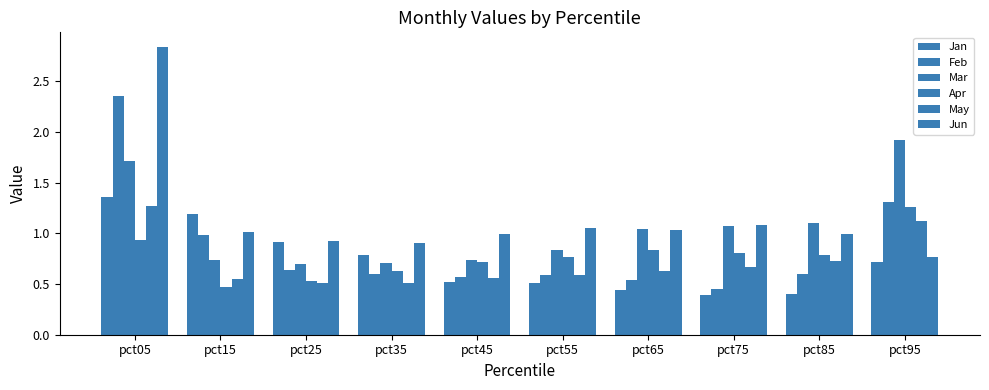

What is the value of the May bar at the 5th from the left?

0.6